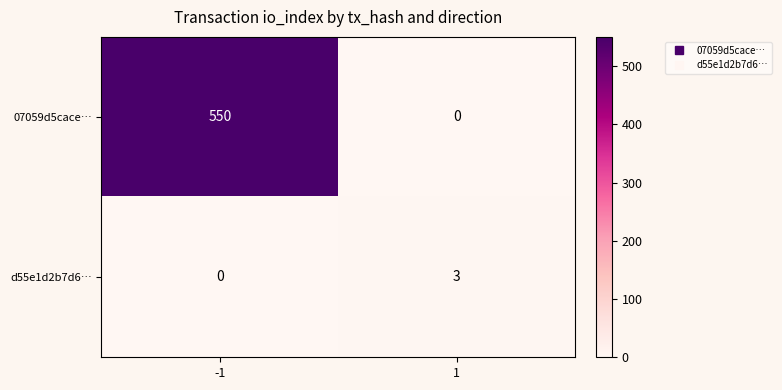

What is the maximum value for d55e1d2b7d6…?

3